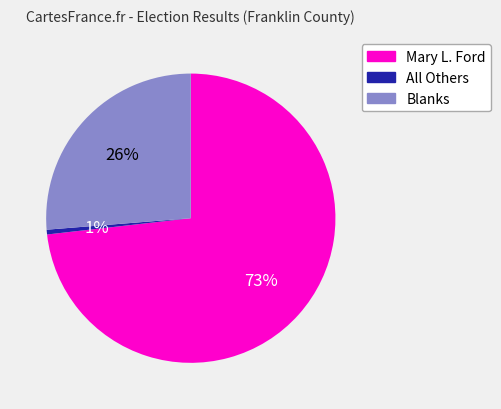

Which slice is the largest?

Mary L. Ford